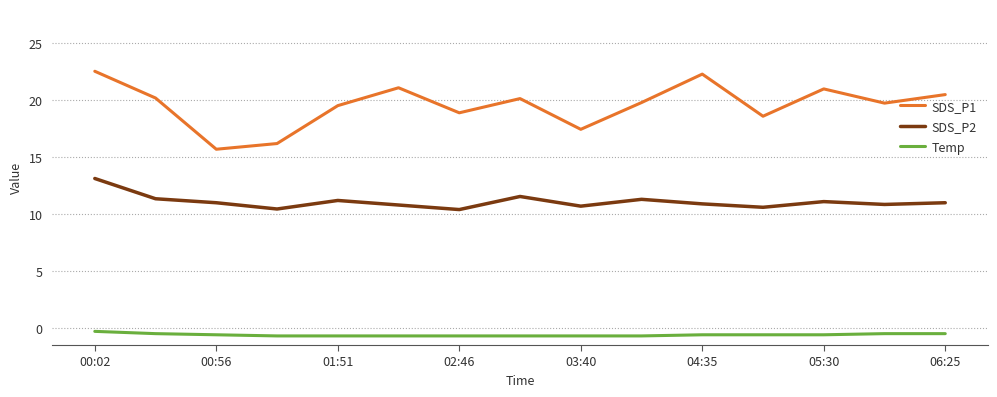

What is the minimum value shown in the chart?

-0.7